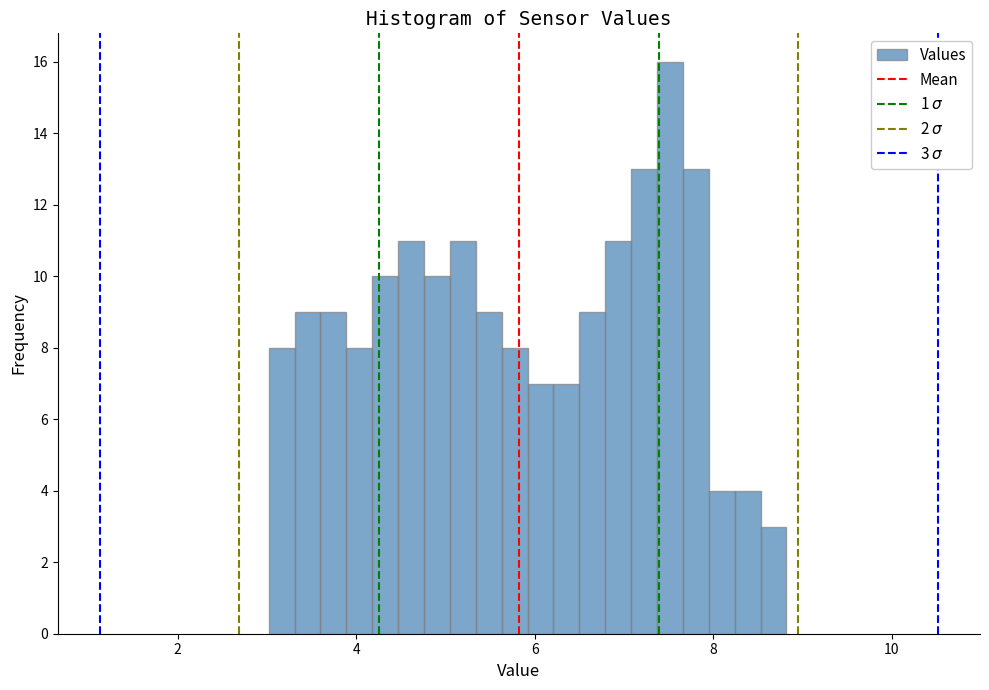

Around what value on the x-axis is the tallest bar? Give the approximate position of its centre, as read against the axis.

7.6